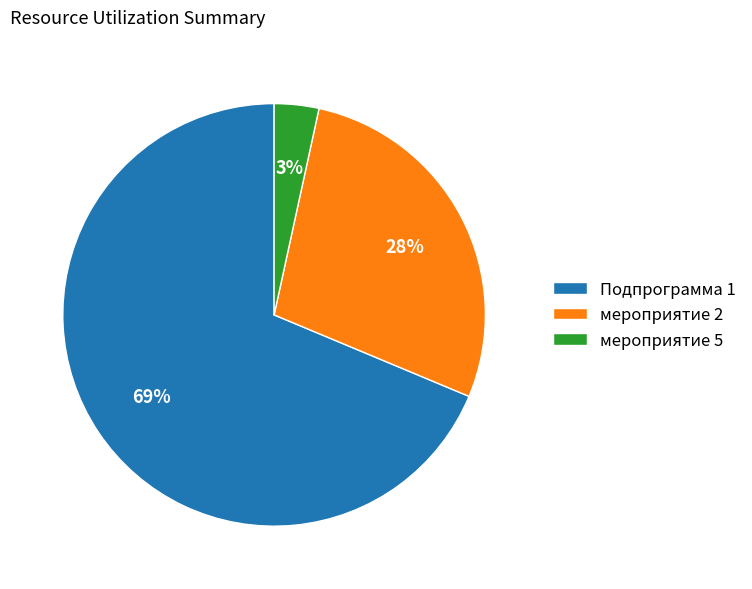

How many segments does this pie chart have?

3